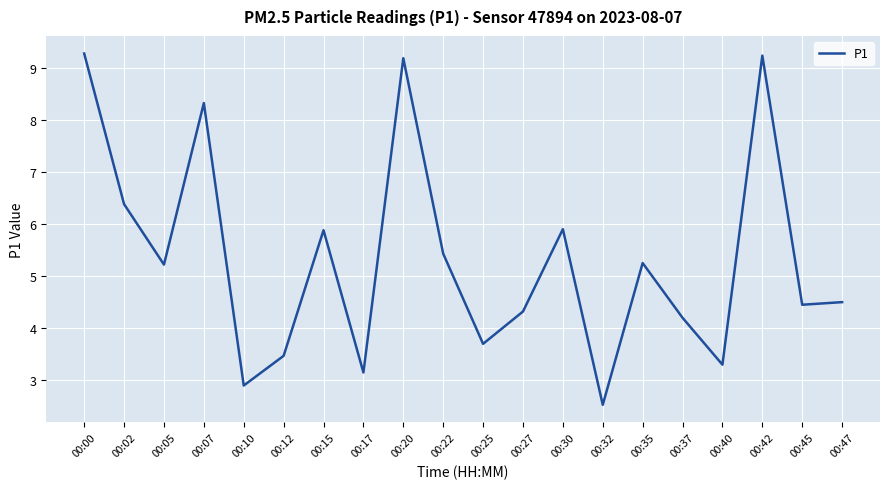

Between 00:22 and 00:30, which is larger?

00:30